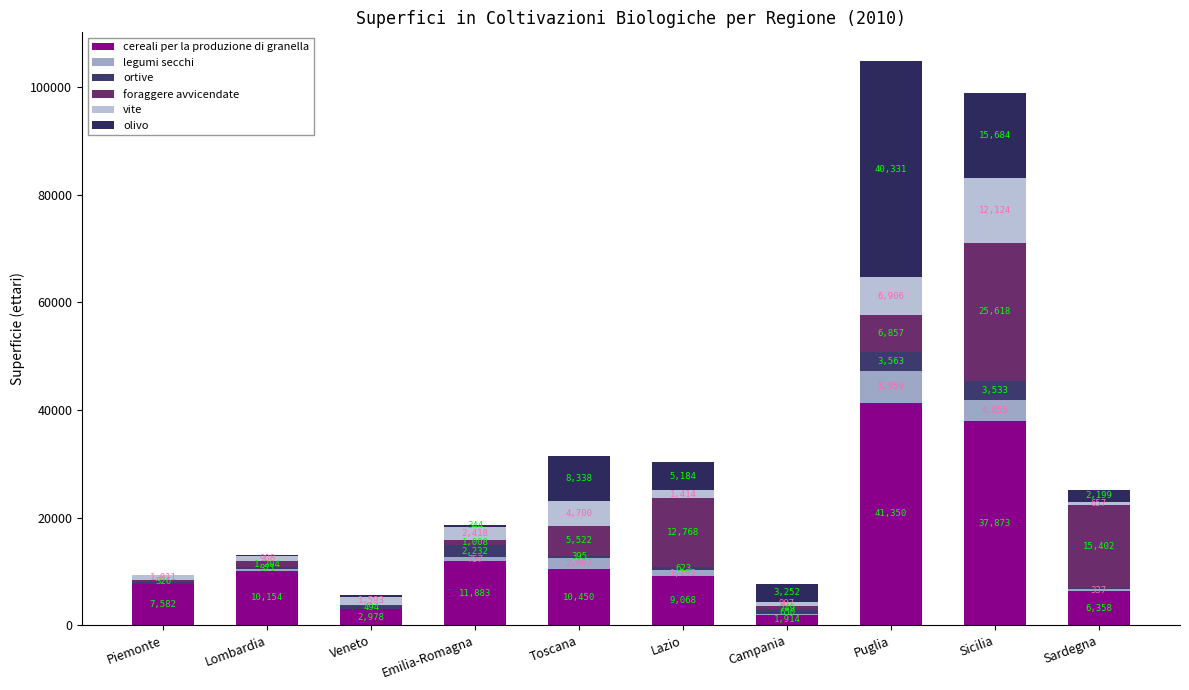

What is the label of the 5th bar from the left?

Toscana